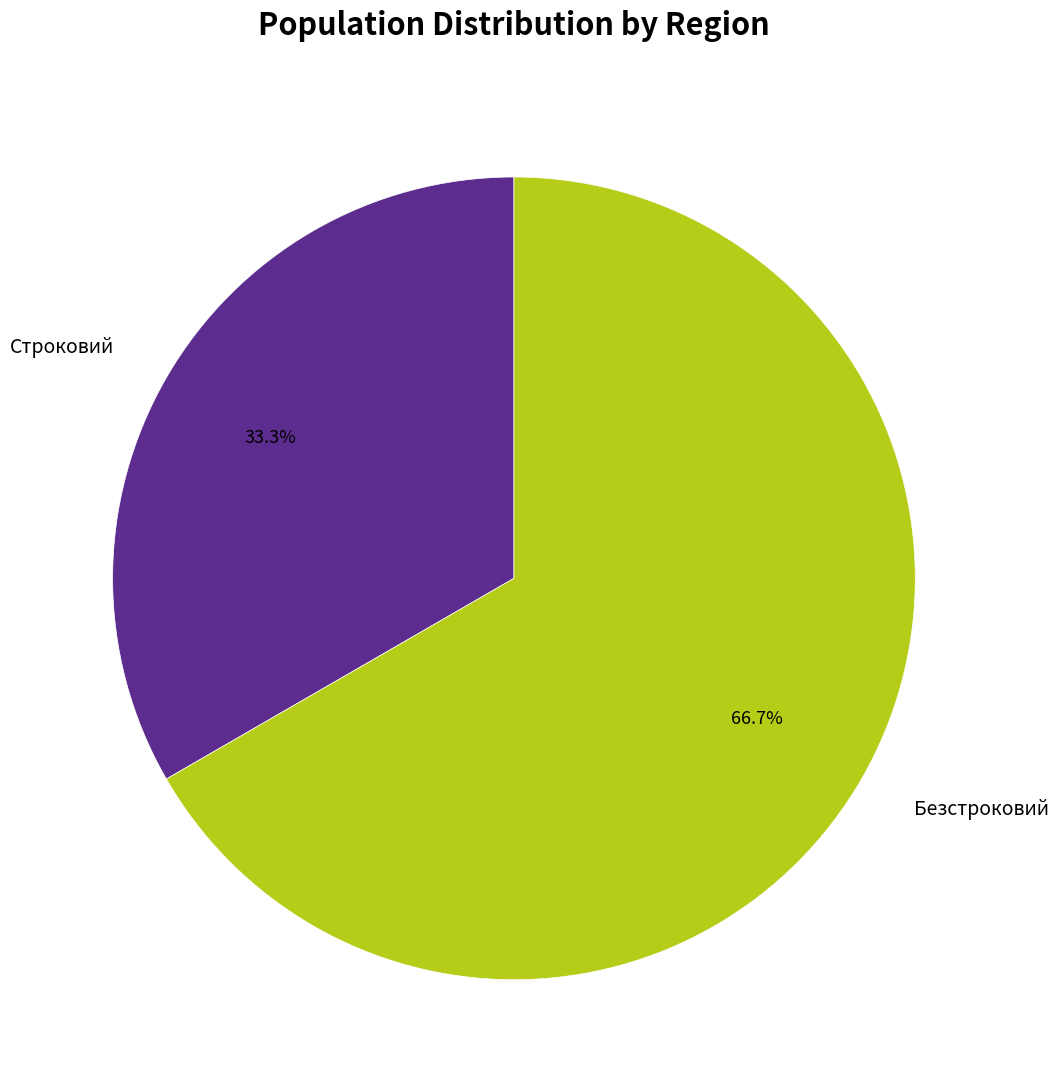

Combined, what portion of the pie is Строковий and Безстроковий?

100.0%